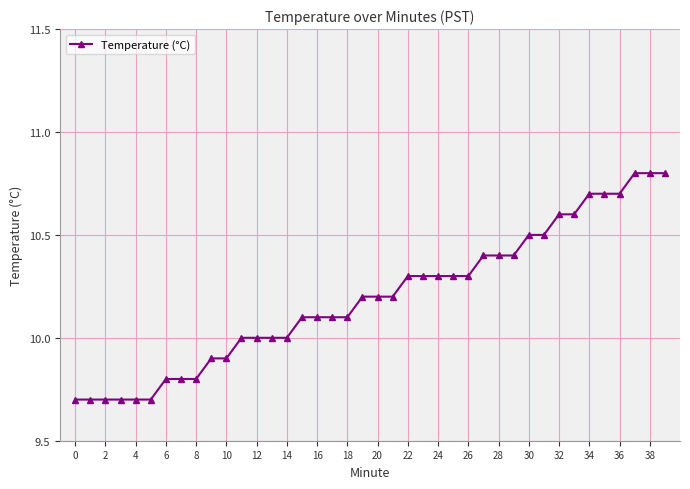

What is the smallest value displayed?

9.7